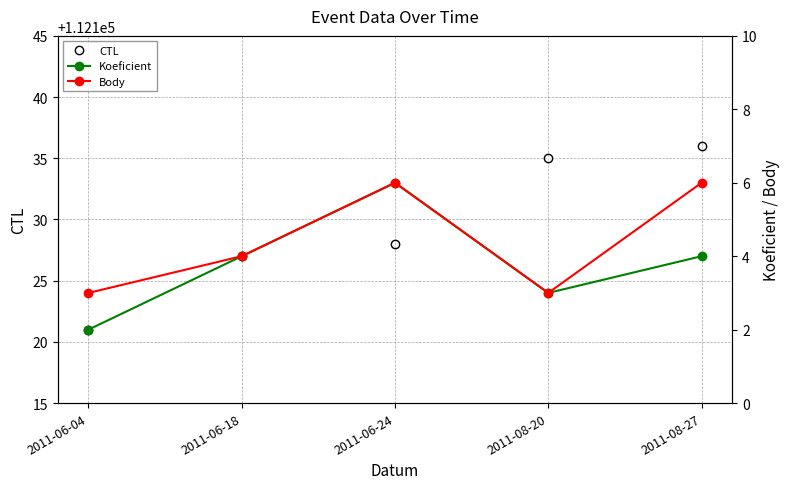

How many values in the CTL series exceed 112128?

2